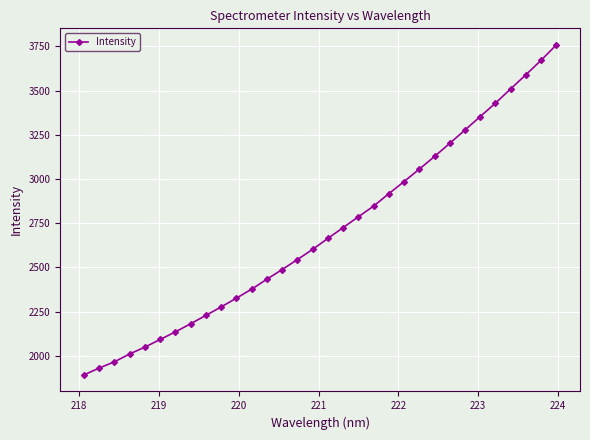

What is the greatest value displayed?

3759.1